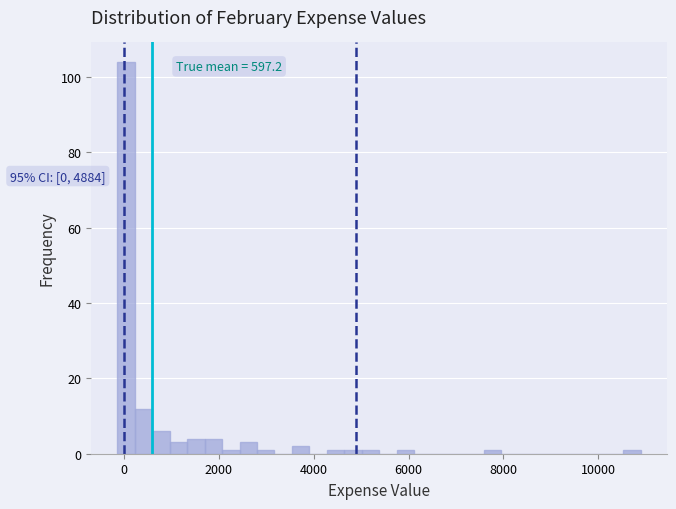

Read against the x-axis, roughly where is the centre of the tallest bar?

0